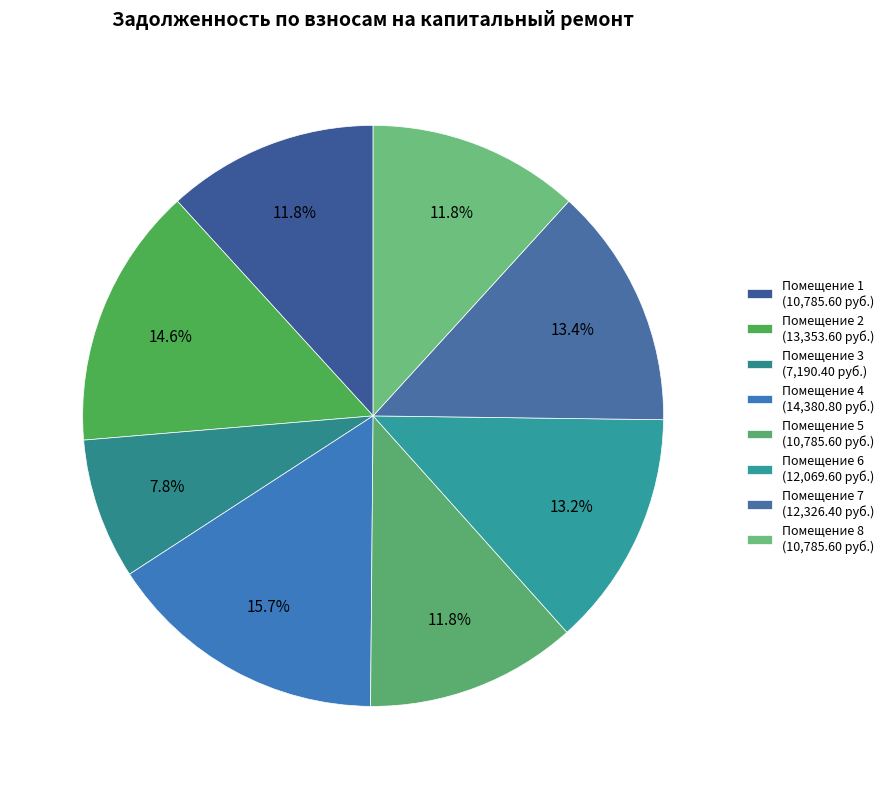

How many slices are in this pie chart?

8